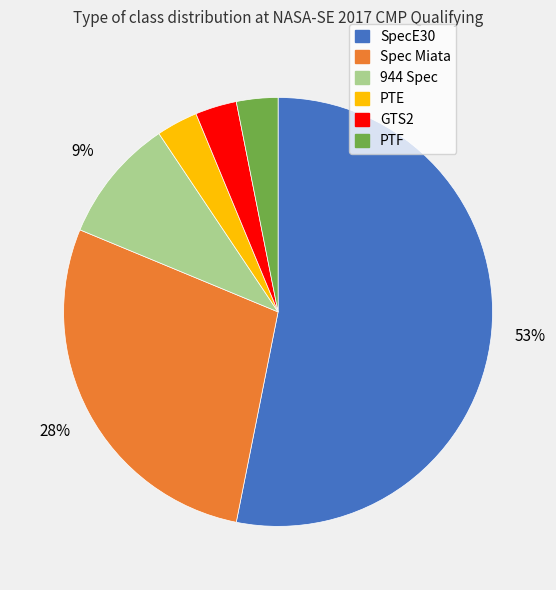

To the nearest percent, what is the average slice percentage?

17%